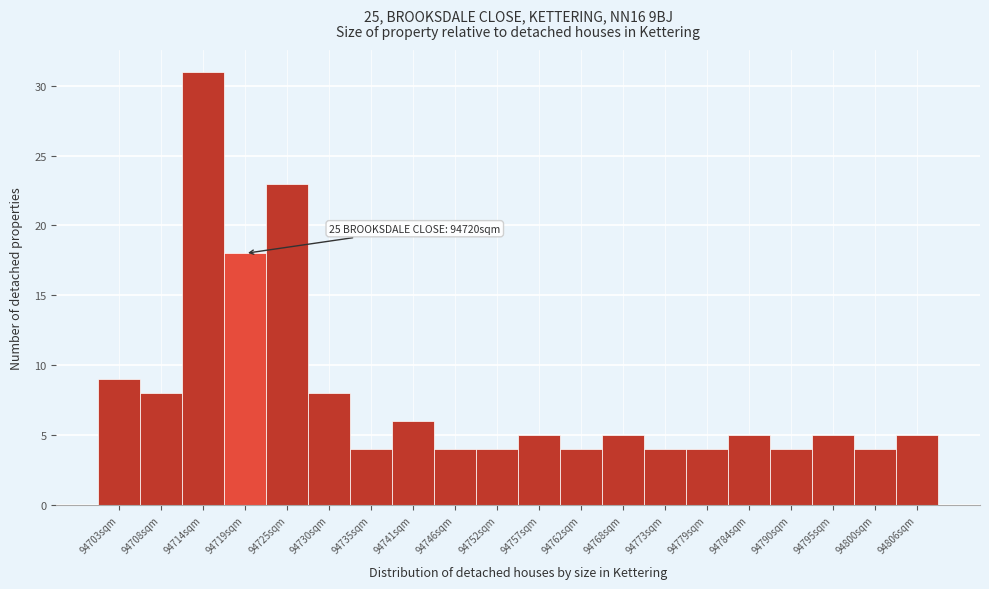

Over which range of the x-axis is the bar tallest?

94711 to 94716